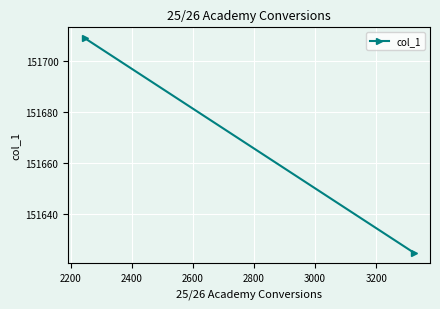

What is the greatest value displayed?

151709